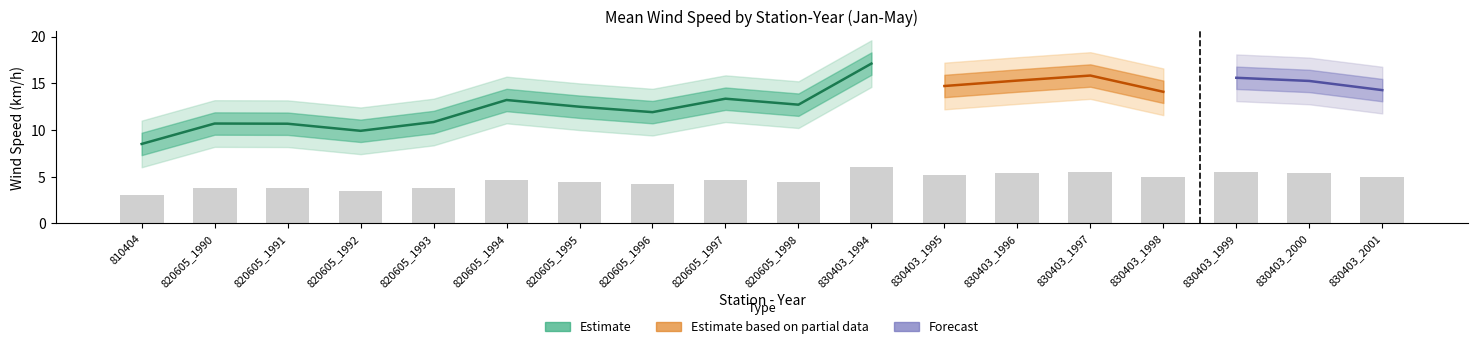

What is the spread (max minus min) of values at 820605_1996?

2.6